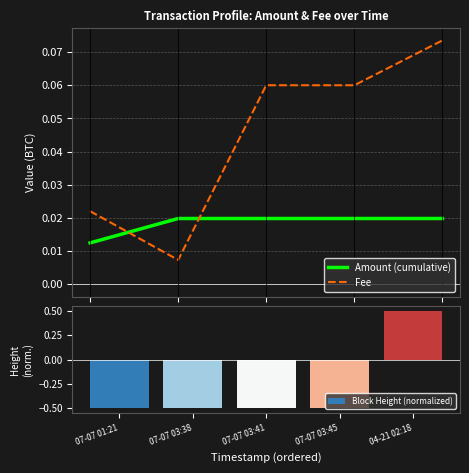

Which series has the largest range (max minus min)?

Block Height (normalized)